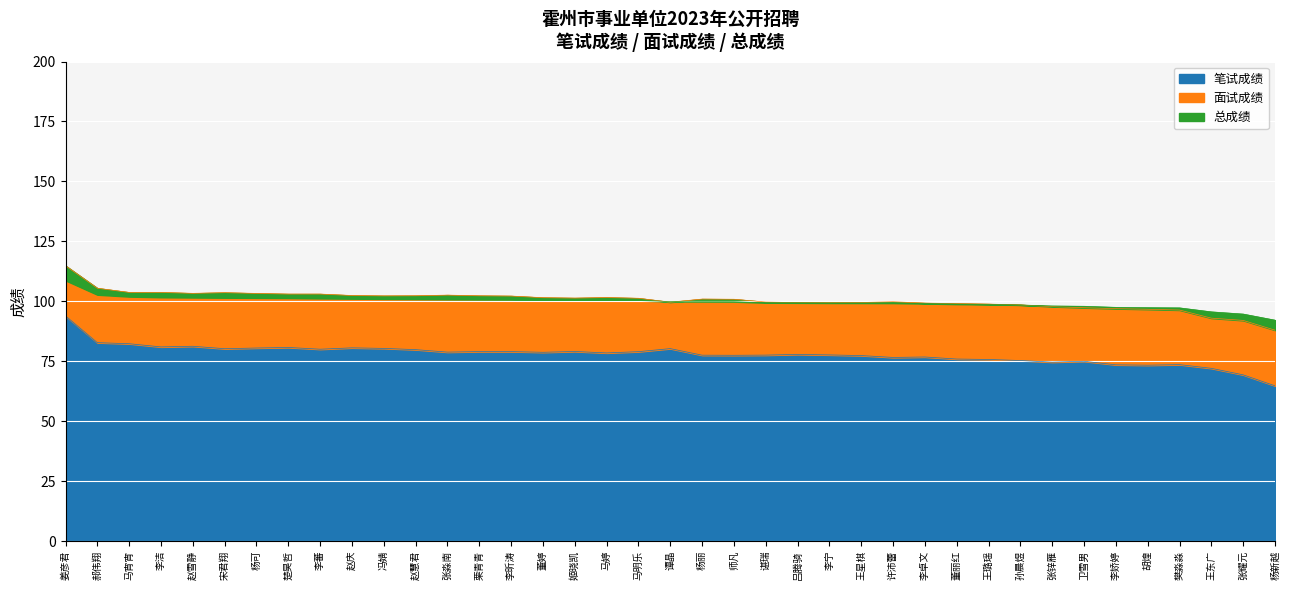

What position from the right is 马明乐?

4